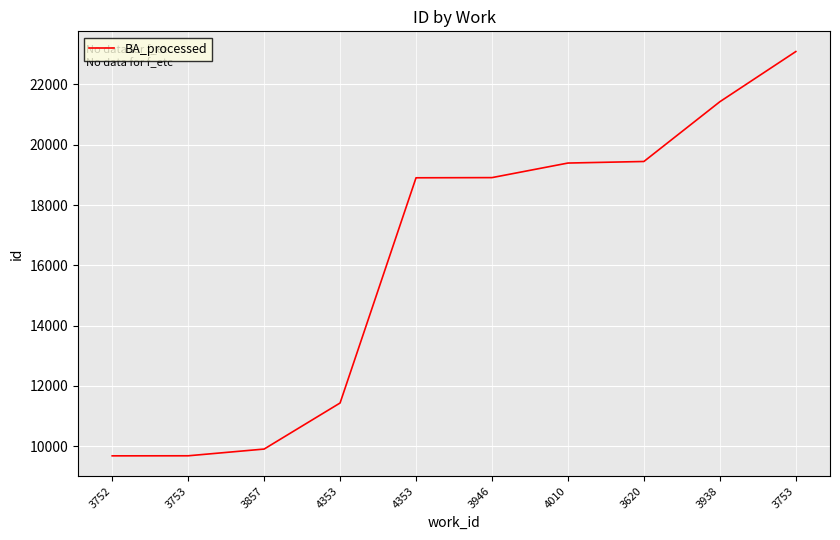

At which category does the chart reach its minimum across all series?

3752